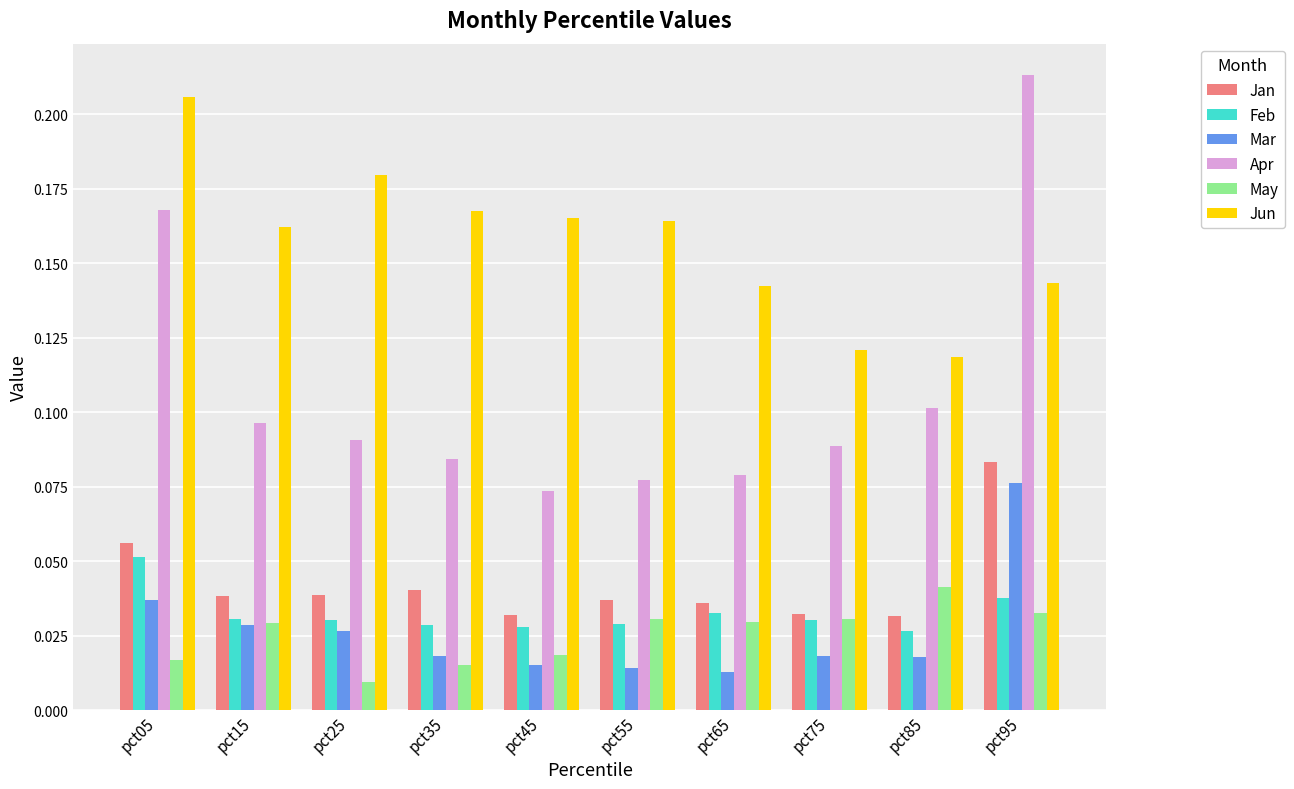

Is the value of Apr at pct25 greater than the value of May at pct85?

Yes